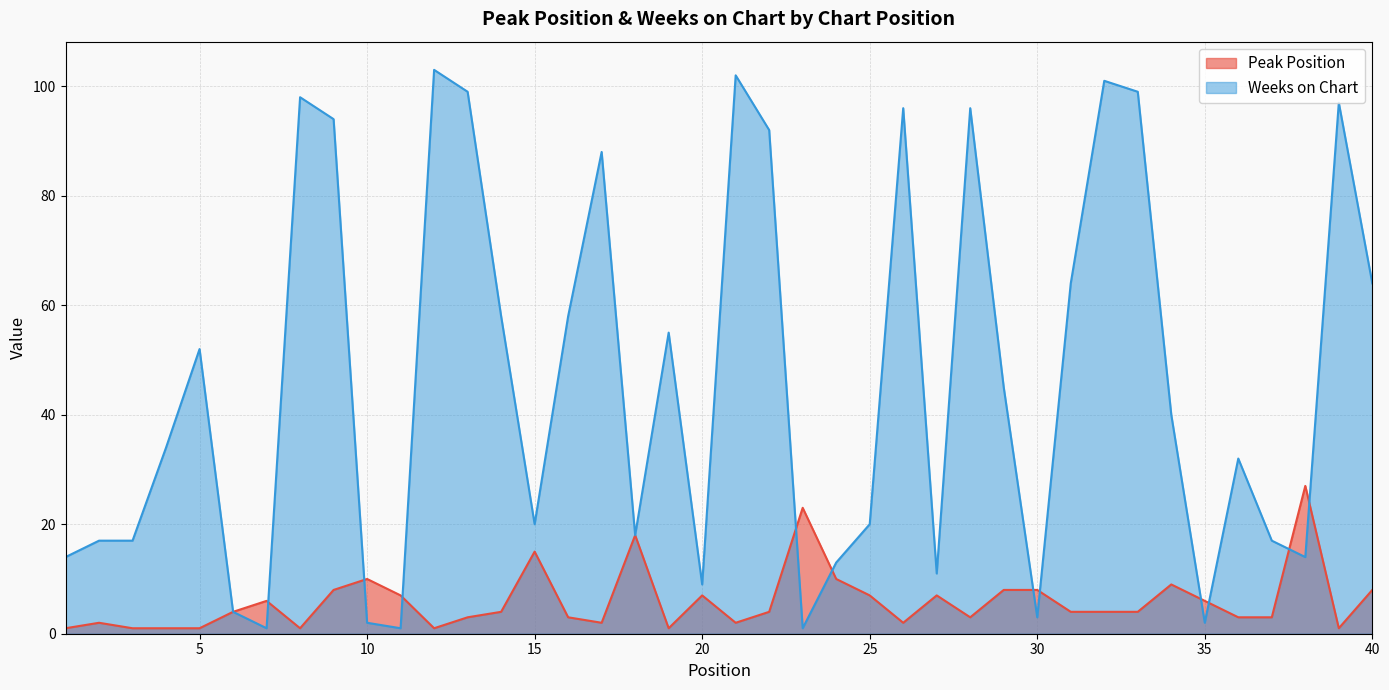

How many values in the Peak Position series exceed 4?

17